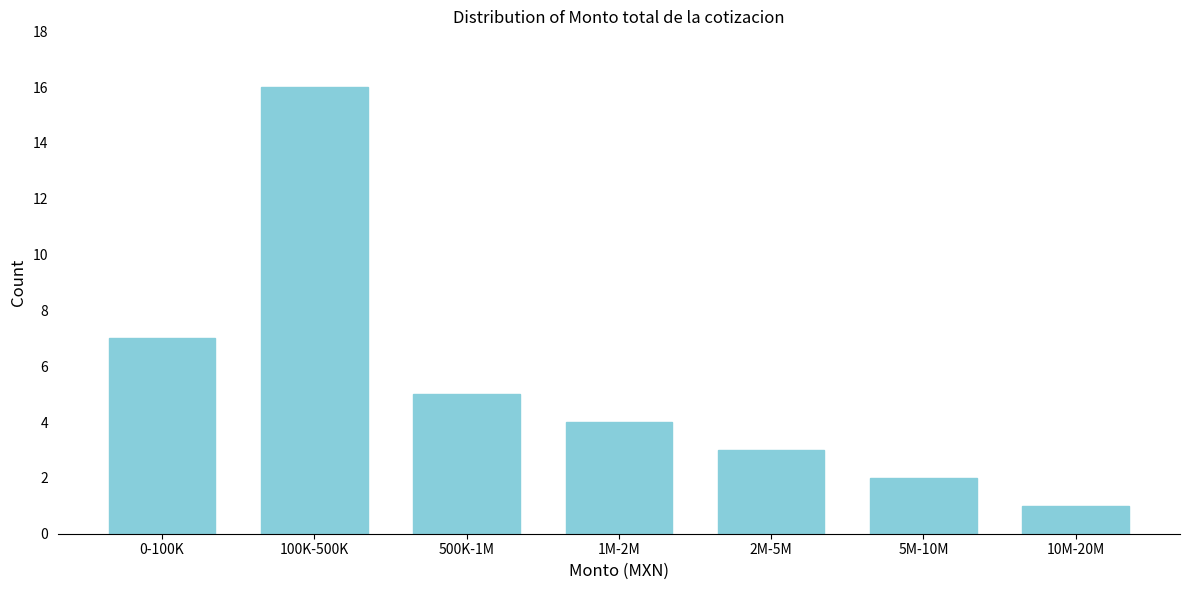

Reading left to right, transcribe all the data shown in this chart.

0-100K=7	100K-500K=16	500K-1M=5	1M-2M=4	2M-5M=3	5M-10M=2	10M-20M=1